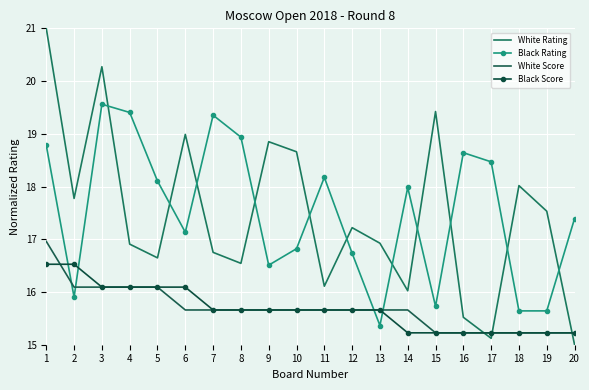

What is the spread (max minus min) of values at 20?

2.4